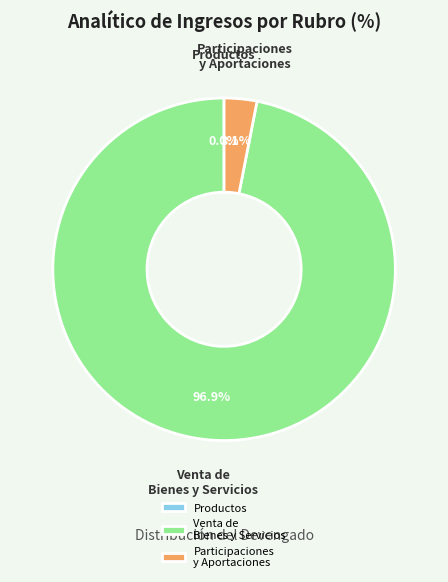

Which has a higher value, Venta de Bienes y Servicios or Participaciones y Aportaciones?

Venta de Bienes y Servicios